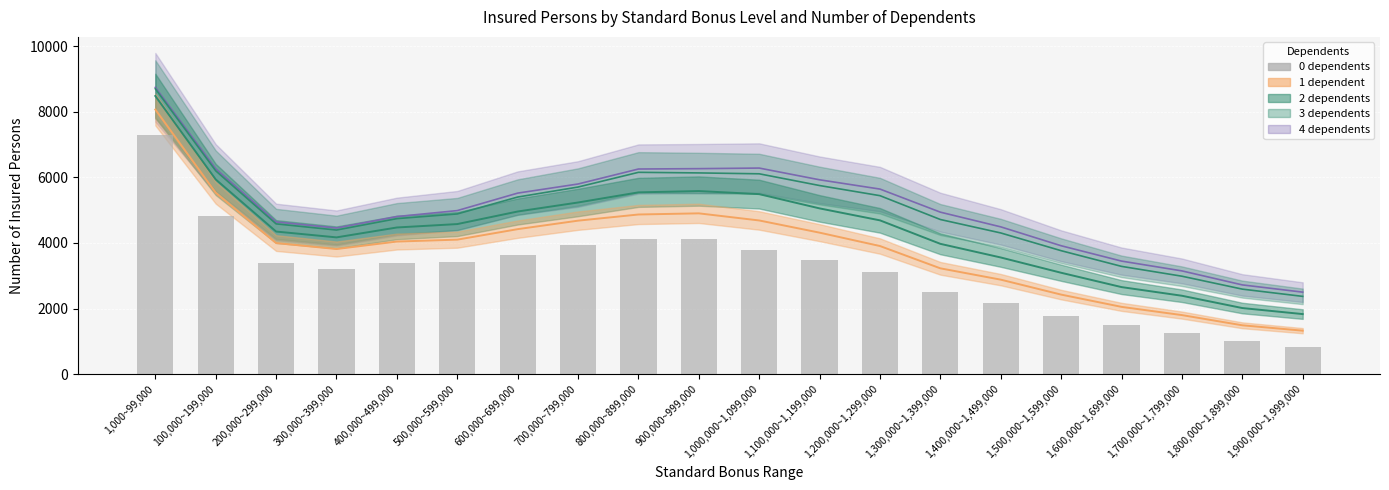

The chart shows a value of 1499 at 1,400,000~1,499,000. True or false?

False